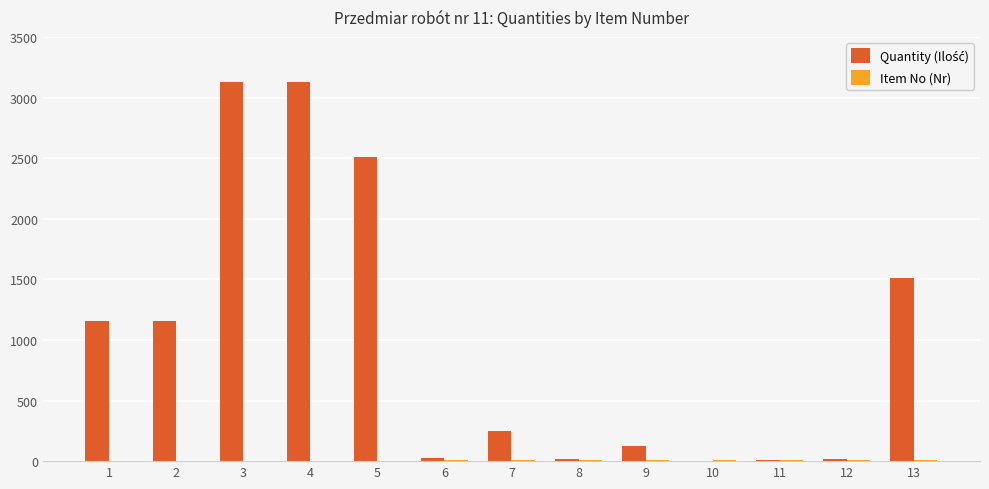

Count the number of data series in this chart.

2